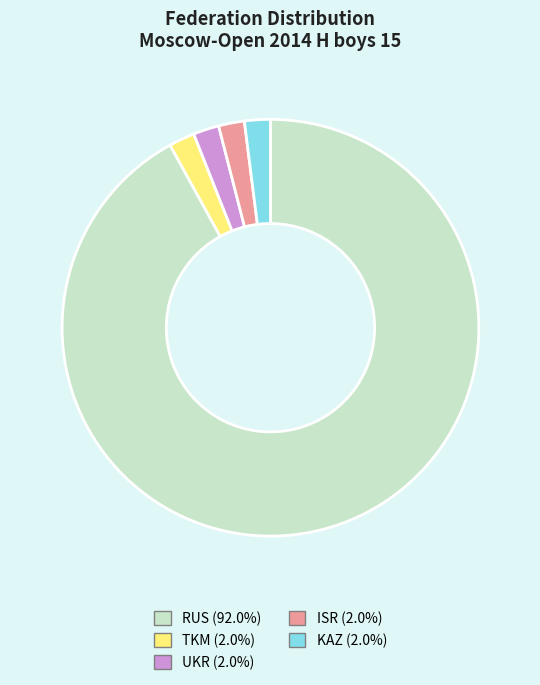

Combined, do RUS (92.0%) and ISR (2.0%) account for over 50%?

Yes